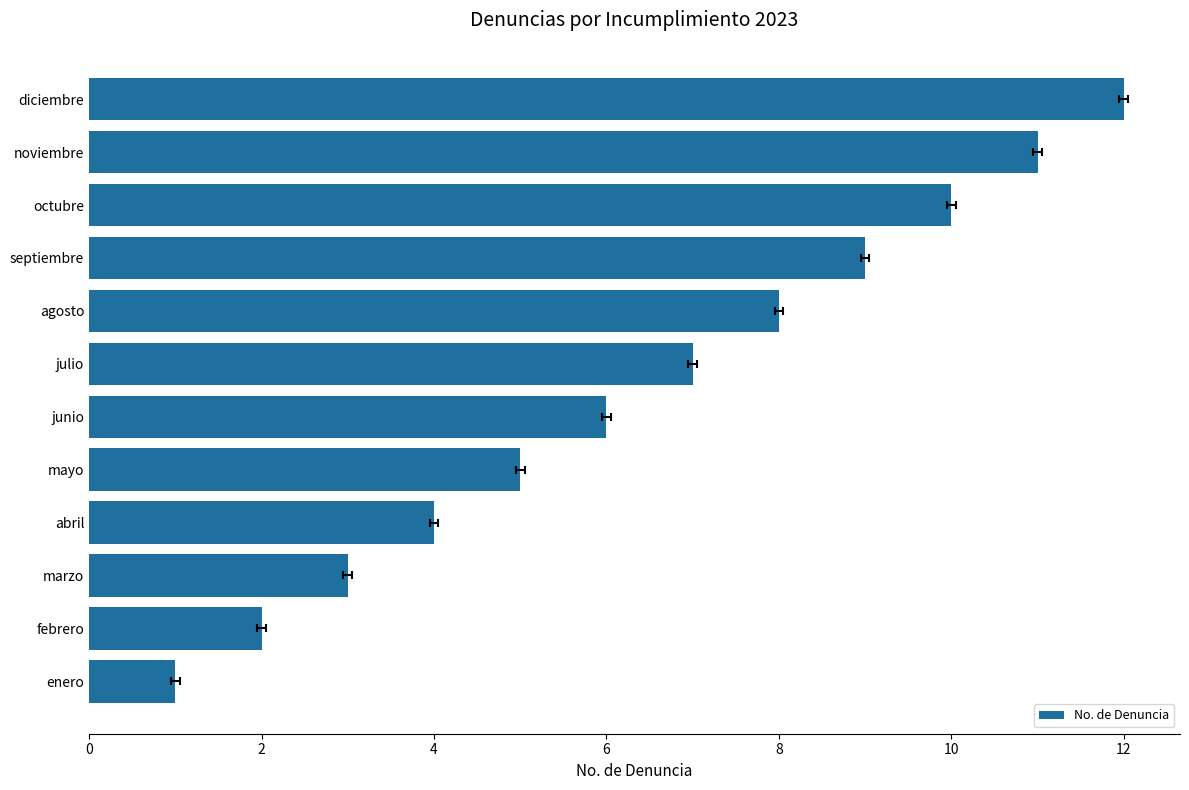

How many values are below 7?

6